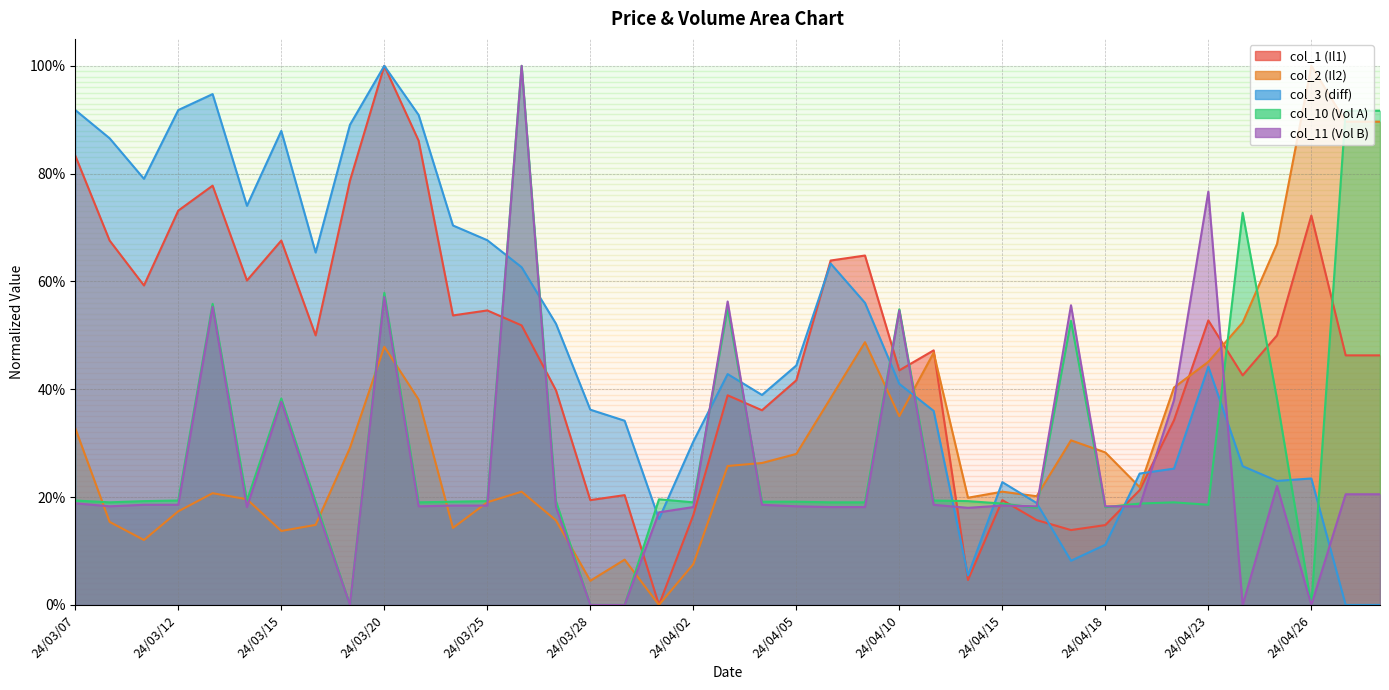

Which series changed the most between 24/04/22 and 24/04/29?

col_10